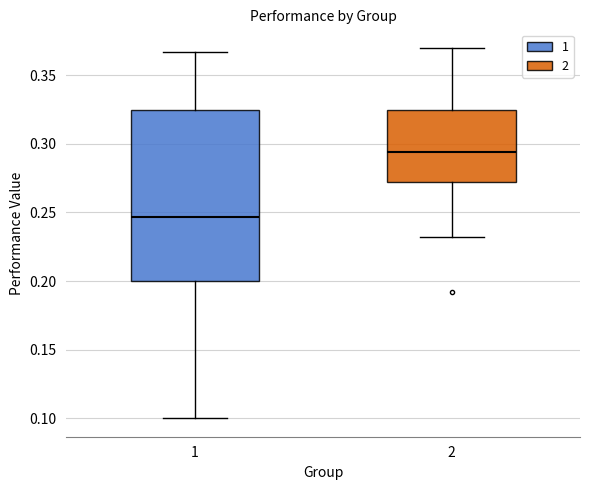

Which box has the highest median line?

2